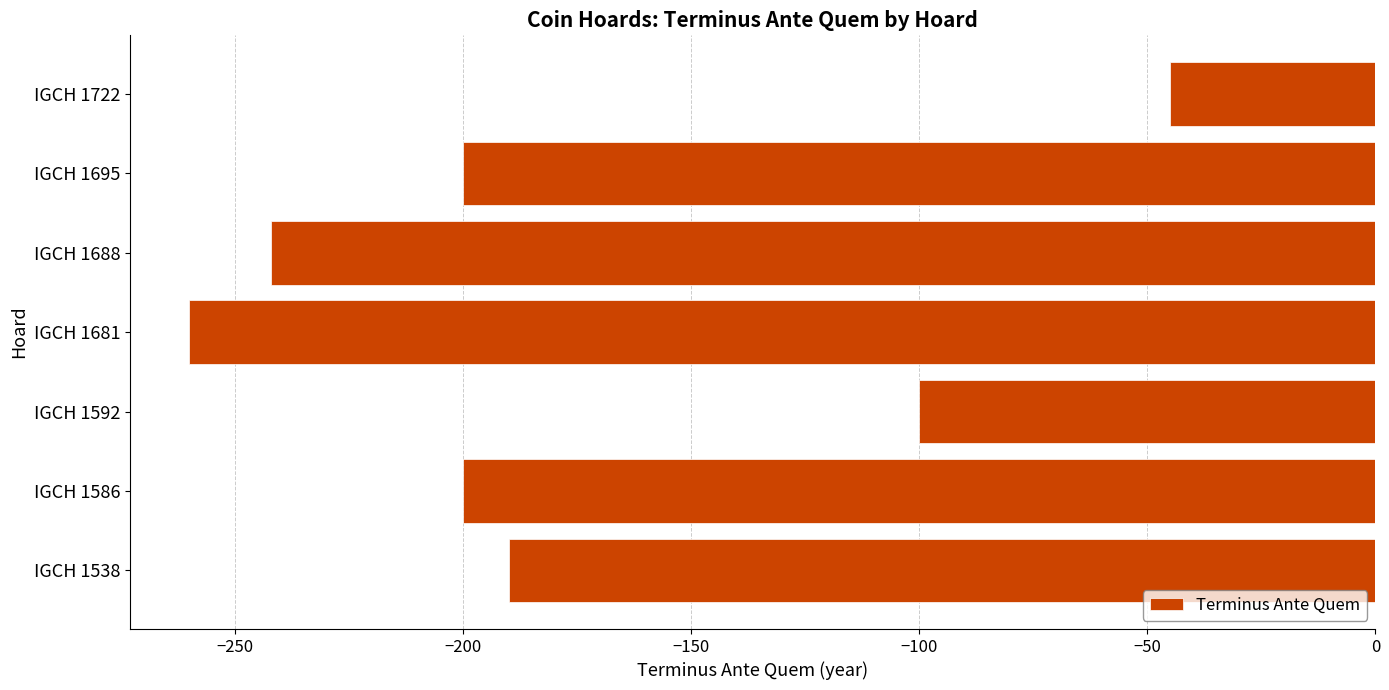

What is the sum of all values?

-1237